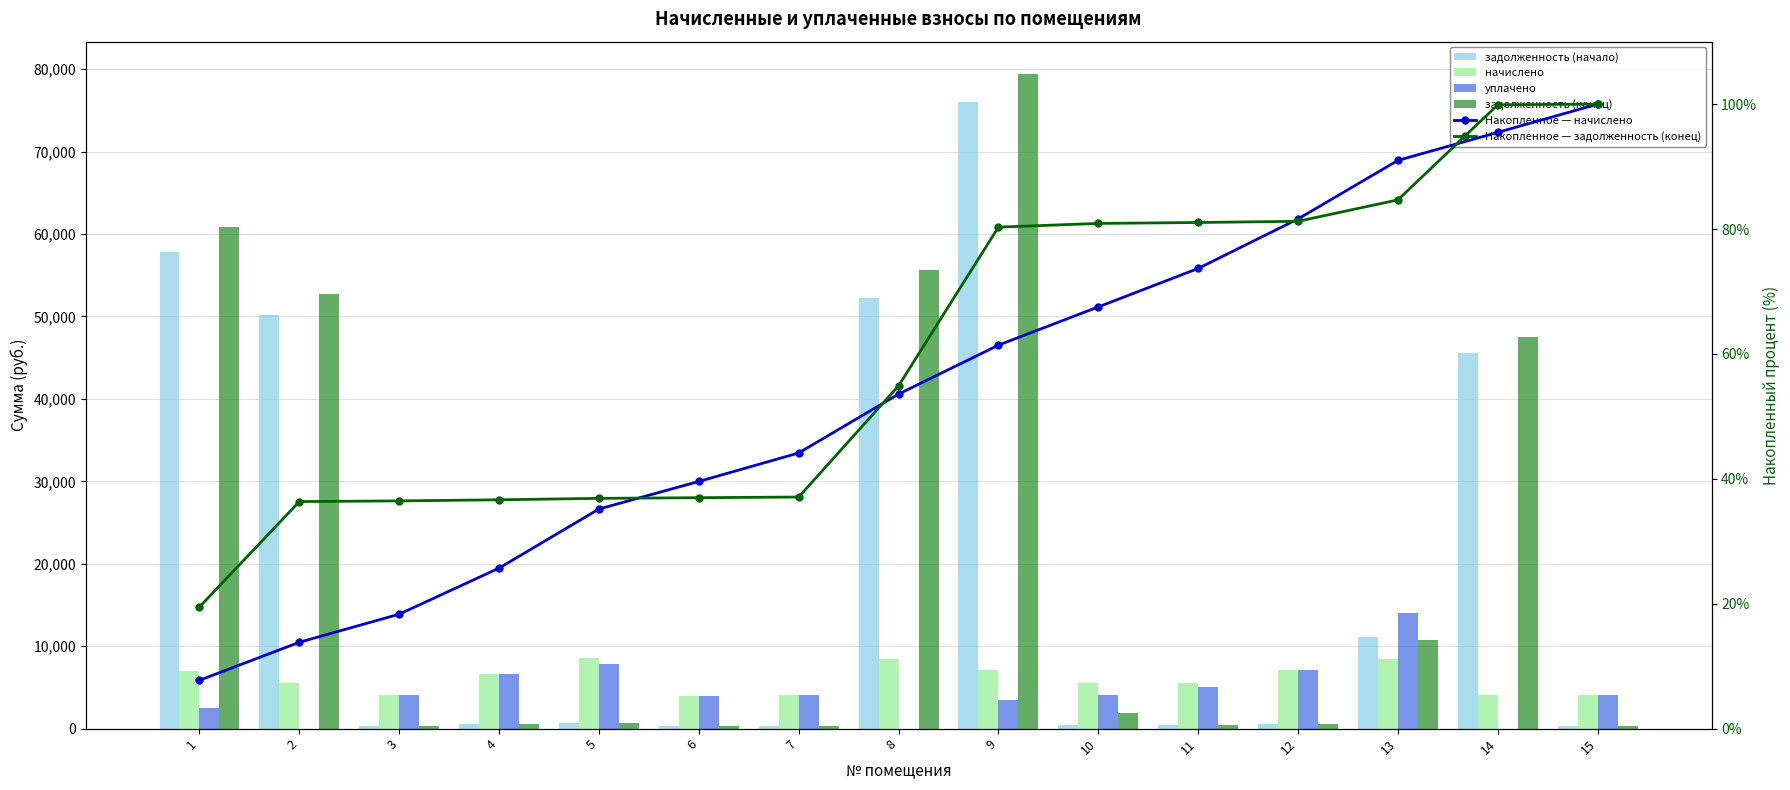

Reading left to right, extract all data points from this chart.

задолженность (начало): 1=57836.4	2=50217.2	3=338.4	4=554.8	5=711.6	6=331.9	7=343.0	8=52263.9	9=76004.3	10=460.3	11=463.1	12=595.1	13=11068.5	14=45570.4	15=340.2
начислено: 1=6987.6	2=5491.0	3=4060.4	4=6657.5	5=8539.1	6=3983.4	7=4115.5	8=8506.1	9=7075.6	10=5524.0	11=5557.1	12=7152.6	13=8462.0	14=4049.5	15=4082.5
уплачено: 1=2500.0	2=0.0	3=4031.7	4=6610.3	5=7827.5	6=3955.2	7=4086.3	8=0.0	9=3500.0	10=4103.8	11=5098.9	12=7148.0	13=14000.0	14=0.0	15=4053.6
задолженность (конец): 1=60865.7	2=52702.1	3=338.4	4=554.8	5=711.6	6=331.9	7=343.0	8=55627.4	9=79370.5	10=1849.9	11=463.1	12=595.4	13=10721.9	14=47554.2	15=340.2
Накопленное — начислено: 1=7.7	2=13.8	3=18.3	4=25.7	5=35.2	6=39.6	7=44.1	8=53.6	9=61.4	10=67.5	11=73.7	12=81.6	13=91.0	14=95.5	15=100.0
Накопленное — задолженность (конец): 1=19.5	2=36.4	3=36.5	4=36.6	5=36.9	6=37.0	7=37.1	8=54.9	9=80.3	10=80.9	11=81.0	12=81.2	13=84.7	14=99.9	15=100.0